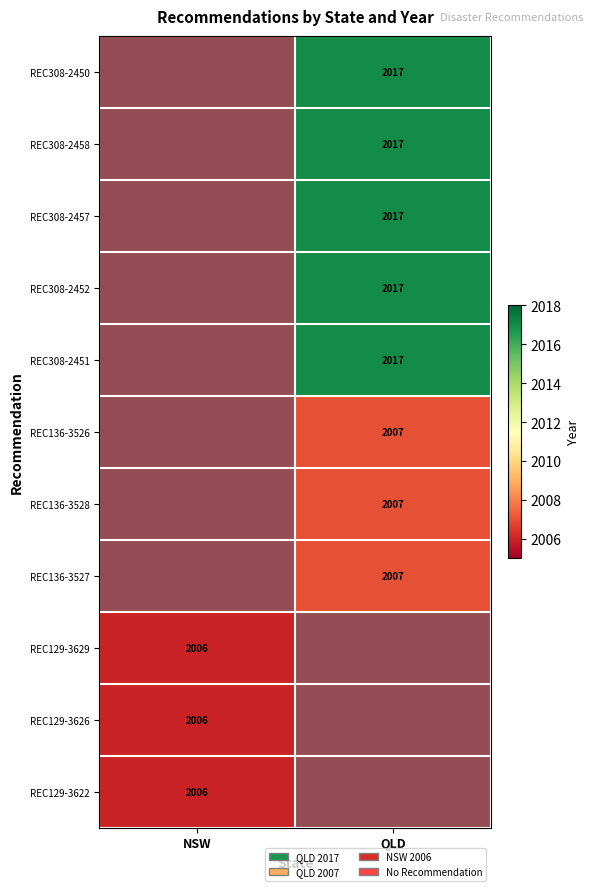

Is it true that QLD equals -1139 at REC129-3629?

False